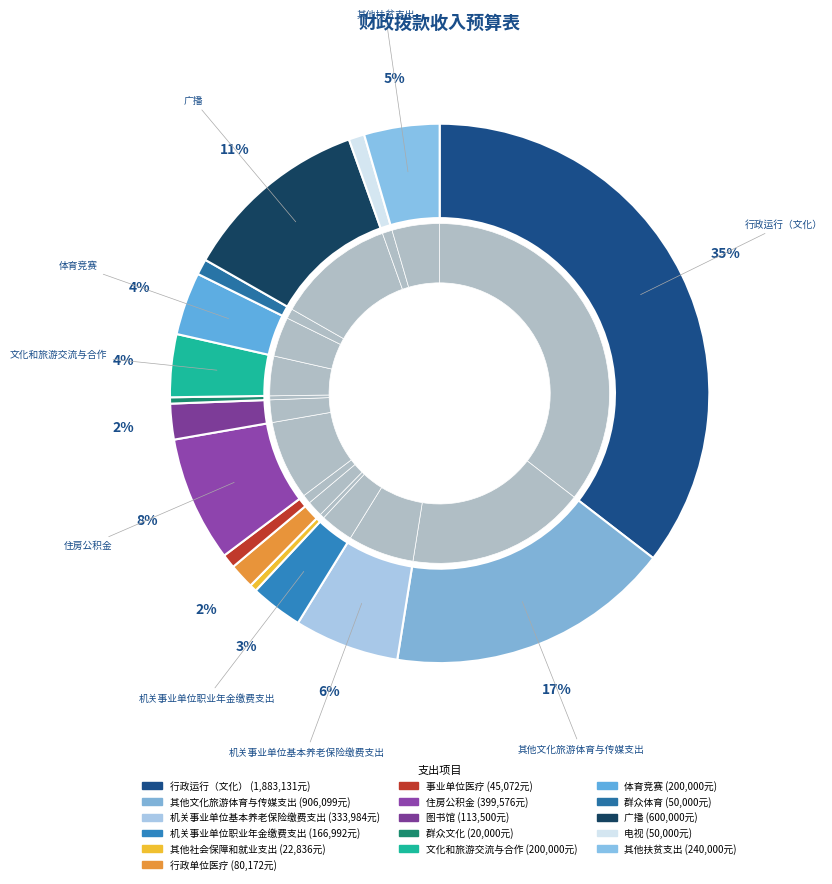

What is the change in value from 其他社会保障和就业支出 to 事业单位医疗?

+22236